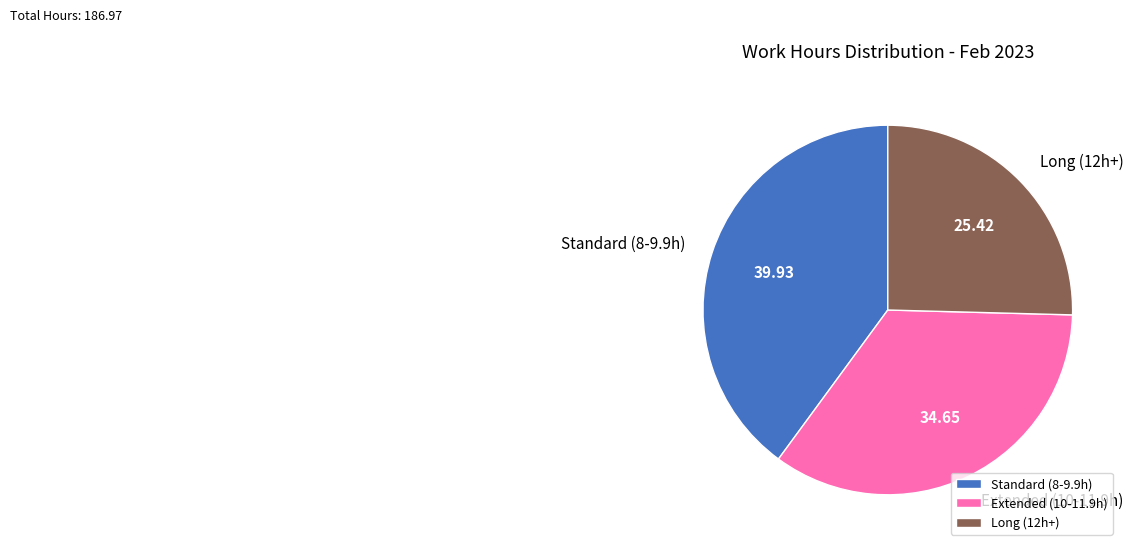

Do Standard (8-9.9h) and Long (12h+) together represent more than half of the pie?

Yes